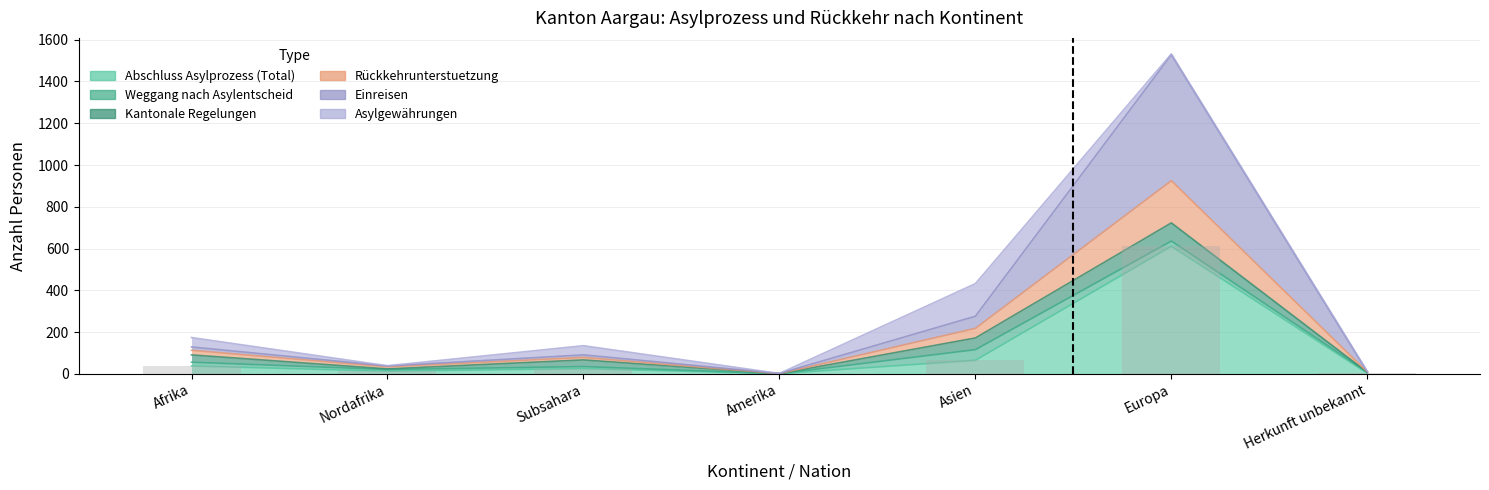

What is the difference between the maximum and minimum values in the Rückkehrunterstuetzung series?

924